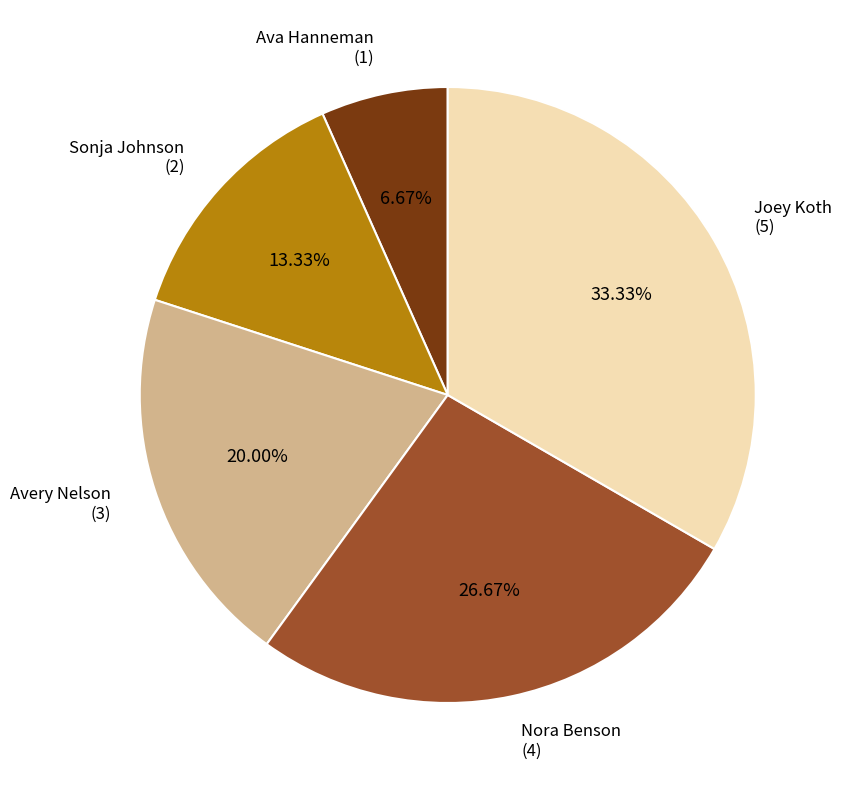

Is there any slice that represents more than half of the pie?

No